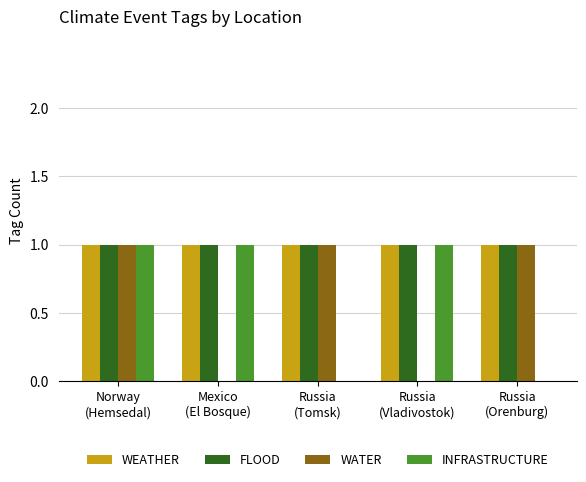

What is the spread (max minus min) of values at Russia
(Vladivostok)?

1